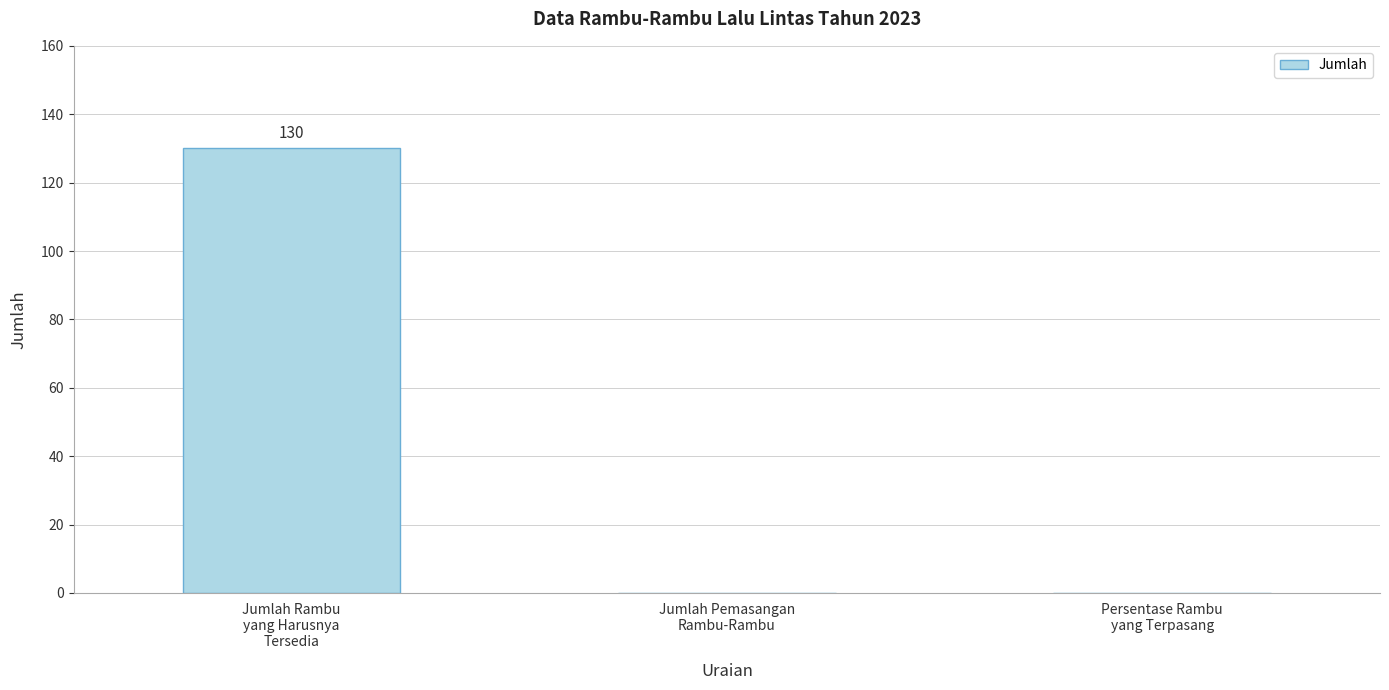

What is the sum of all values?

130